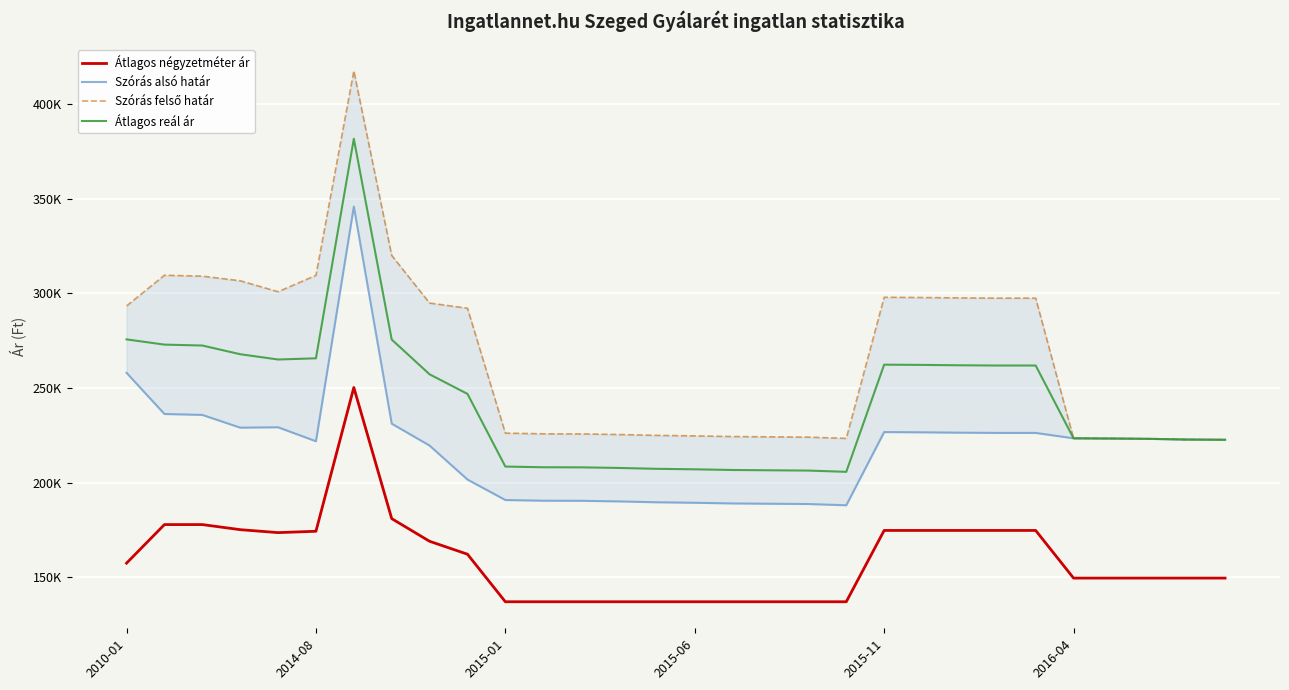

Reading right to left, what are all the values shown in this chart?

Átlagos négyzetméter ár: 149500	149500	149500	149500	149500	174687	174687	174687	174687	174687	137000	137000	137000	137000	137000	137000	137000	137000	137000	137000	162125	168958	180937	250242	174254	173540	175103	177791	177791	157396
Szórás alsó határ: 222619	222728	223111	223276	223386	226238	226238	226367	226562	226691	187992	188655	188809	188963	189323	189580	190046	190358	190410	190774	201589	219539	231121	345836	221825	229219	229015	235759	236241	257993
Szórás felső határ: 222619	222728	223111	223276	223386	297478	297478	297607	297802	297931	223346	224009	224163	224317	224677	224934	225400	225712	225764	226128	292143	294873	320039	417584	309509	300869	306657	309095	309577	293347
Átlagos reál ár: 222619	222728	223111	223276	223386	261858	261858	261987	262182	262311	205669	206332	206486	206640	207000	207257	207723	208035	208087	208451	246866	257206	275580	381710	265667	265044	267836	272427	272909	275670